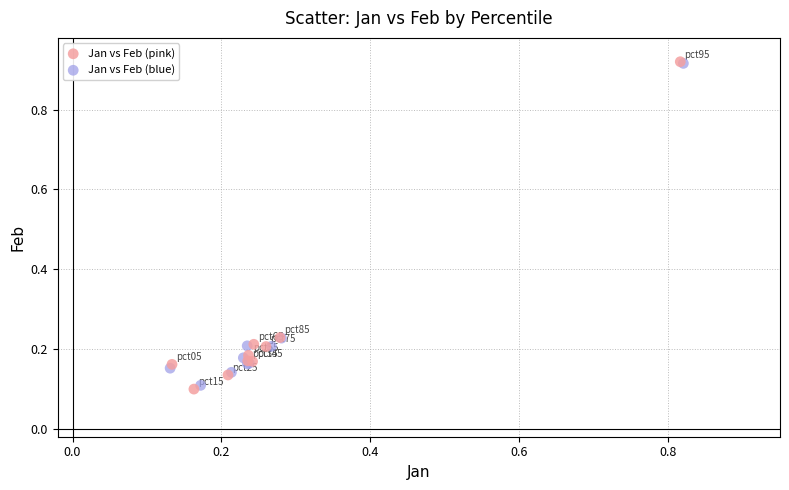

Which series has the widest spread of Y values?

Jan vs Feb (pink)